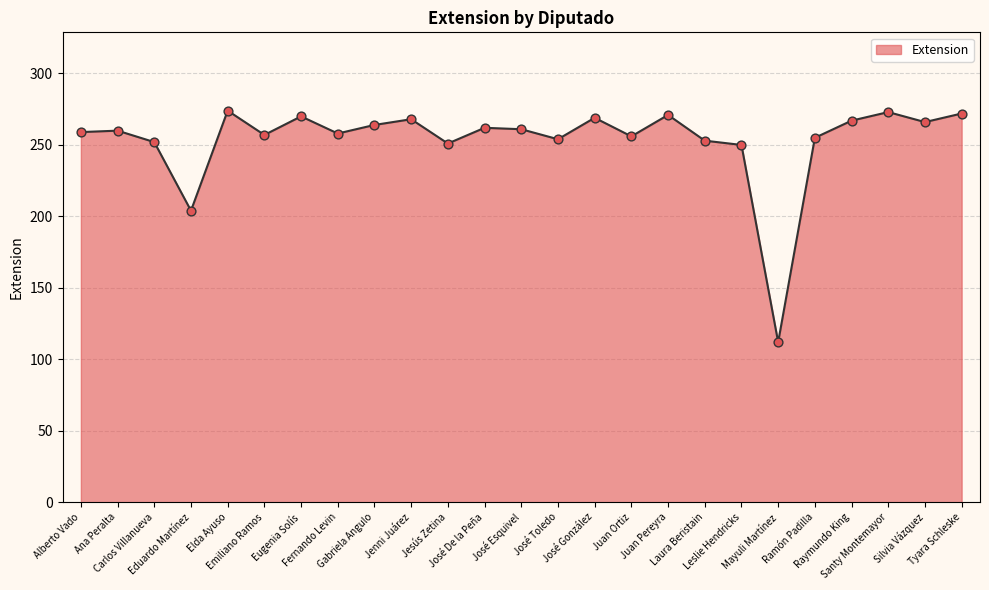

What is the change in value from Elda Ayuso to Silvia Vázquez?

-8